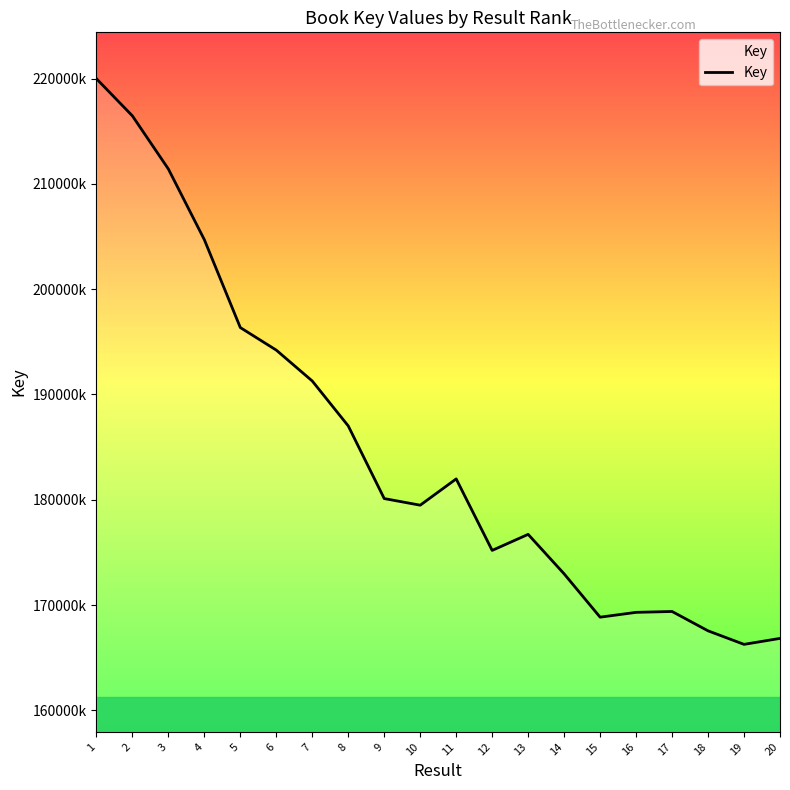

Rank the categories by value from lowest to highest.

19, 20, 18, 15, 16, 17, 14, 12, 13, 10, 9, 11, 8, 7, 6, 5, 4, 3, 2, 1